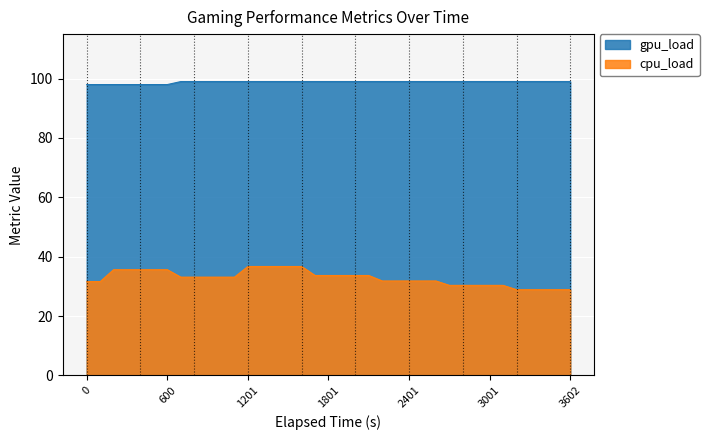

What is the total value across all series at 21?

132.7